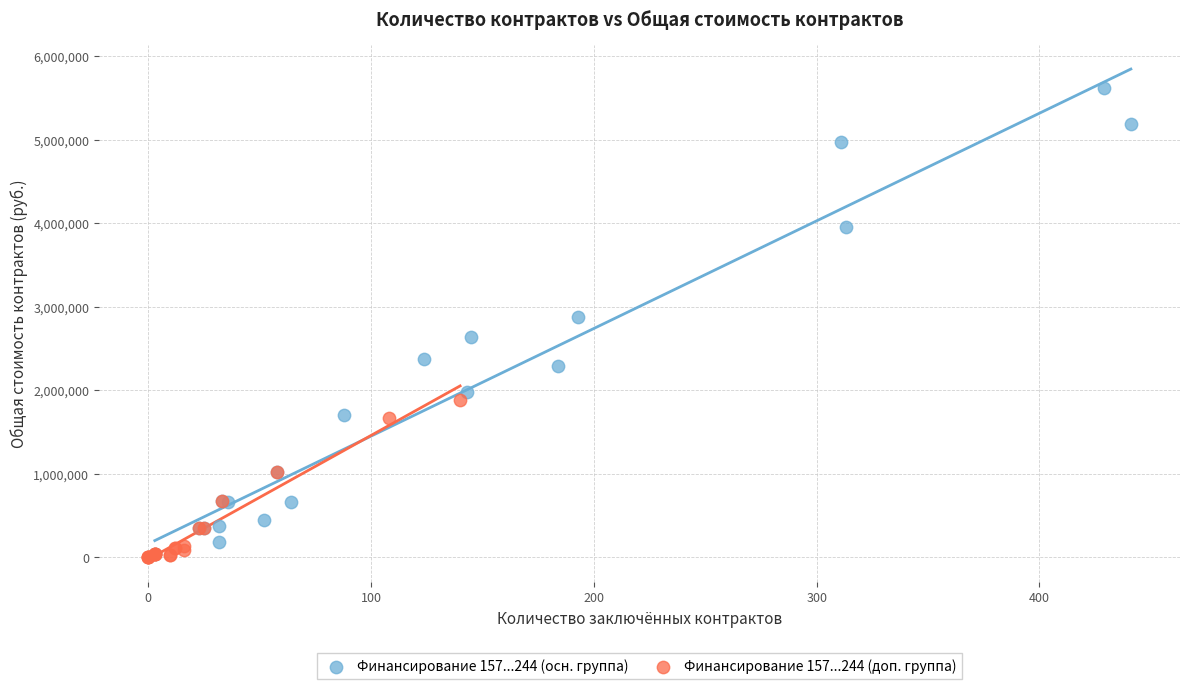

Which series has the largest Y range (max minus min)?

Финансирование 157...244 (осн. группа)